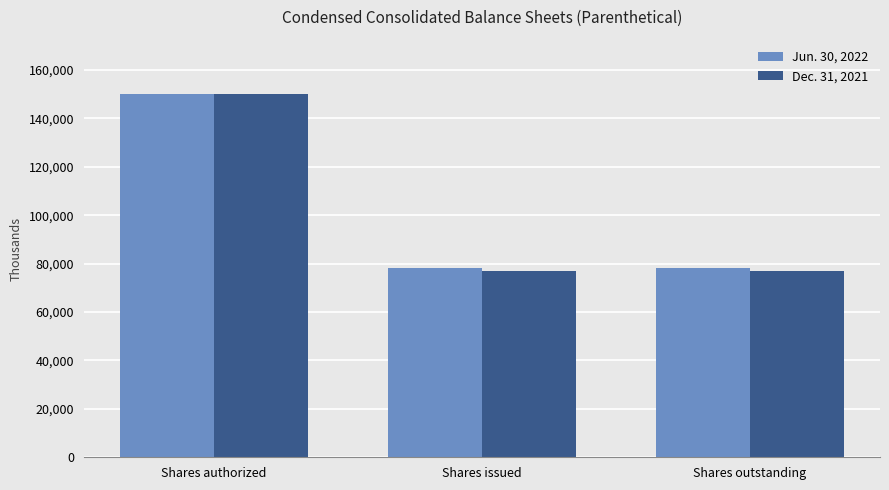

Count the Jun. 30, 2022 values in the range 78166 to 150000.

3